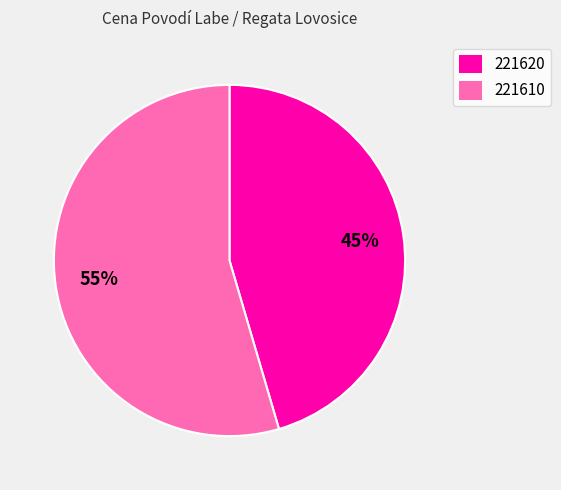

To the nearest percent, what is the average slice percentage?

50%